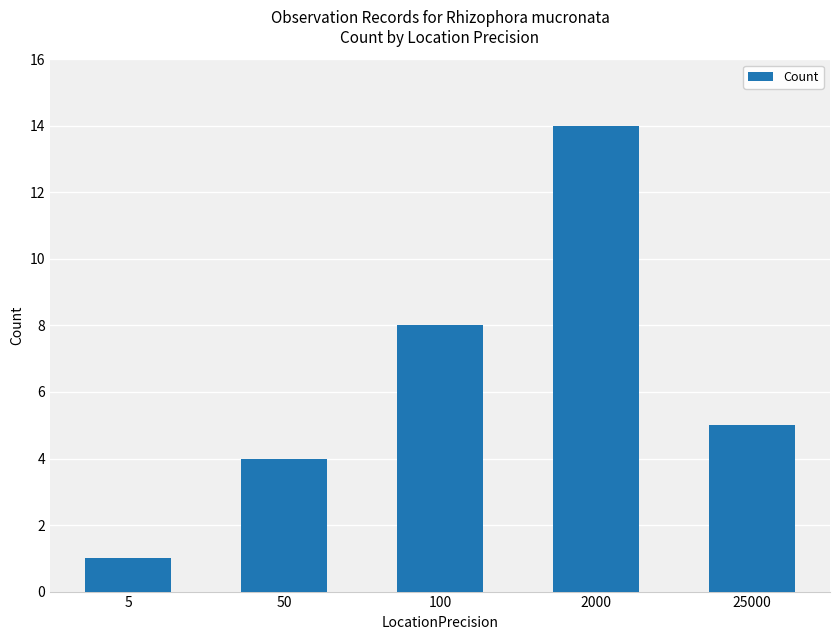

What is the value of the 3rd bar from the left?

8